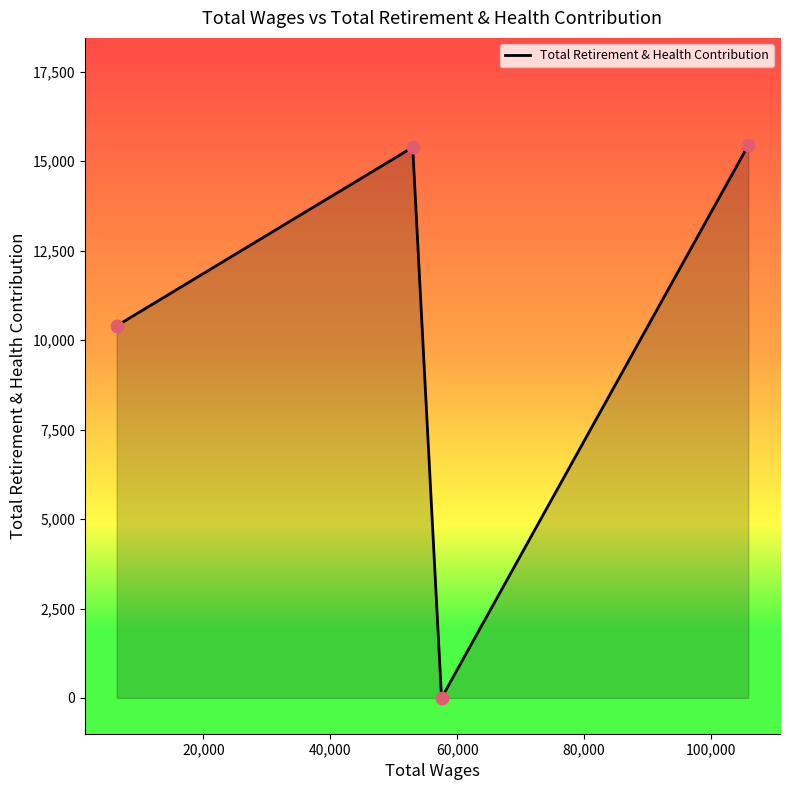

True or false: the data has more than 2 interior local peaks.

False